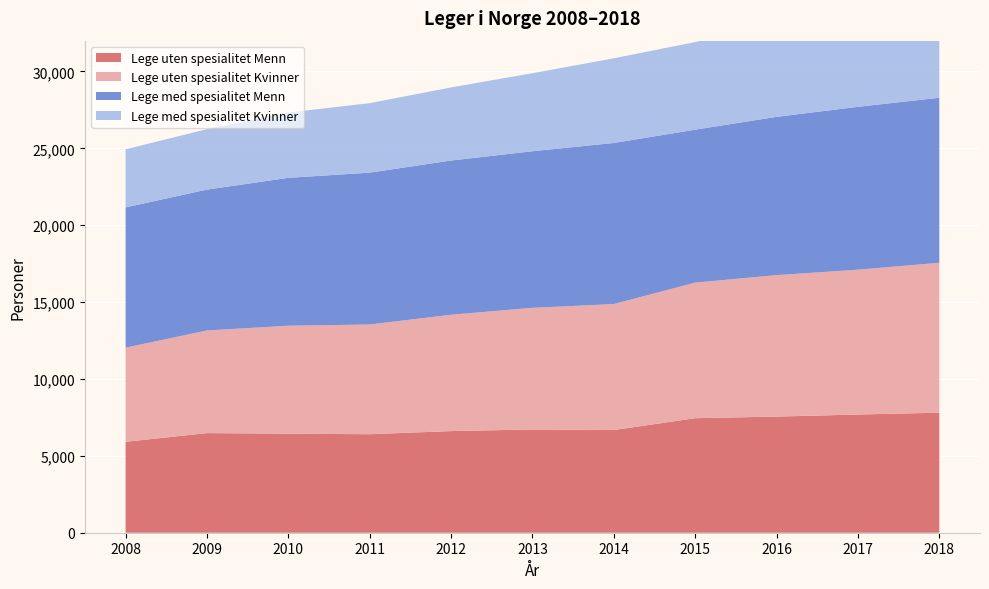

Reading right to left, transcribe all the data shown in this chart.

Lege uten spesialitet Menn: 2018=7806	2017=7686	2016=7552	2015=7448	2014=6677	2013=6714	2012=6610	2011=6406	2010=6438	2009=6479	2008=5913
Lege uten spesialitet Kvinner: 2018=9749	2017=9420	2016=9200	2015=8818	2014=8193	2013=7911	2012=7567	2011=7135	2010=7025	2009=6674	2008=6122
Lege med spesialitet Menn: 2018=10733	2017=10593	2016=10295	2015=9946	2014=10476	2013=10185	2012=10029	2011=9876	2010=9616	2009=9163	2008=9122
Lege med spesialitet Kvinner: 2018=7066	2017=6694	2016=6106	2015=5698	2014=5508	2013=5074	2012=4754	2011=4520	2010=4249	2009=3928	2008=3779